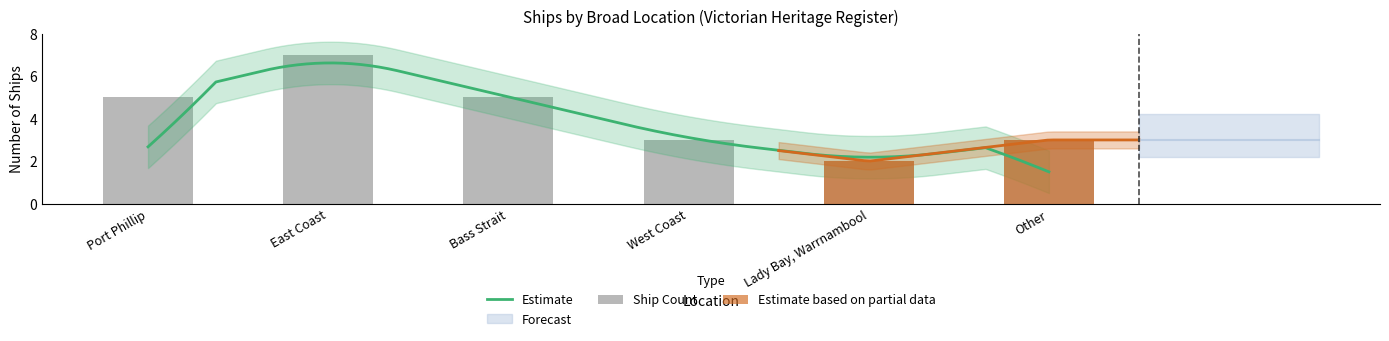

What is the change in value from East Coast to West Coast?

-4